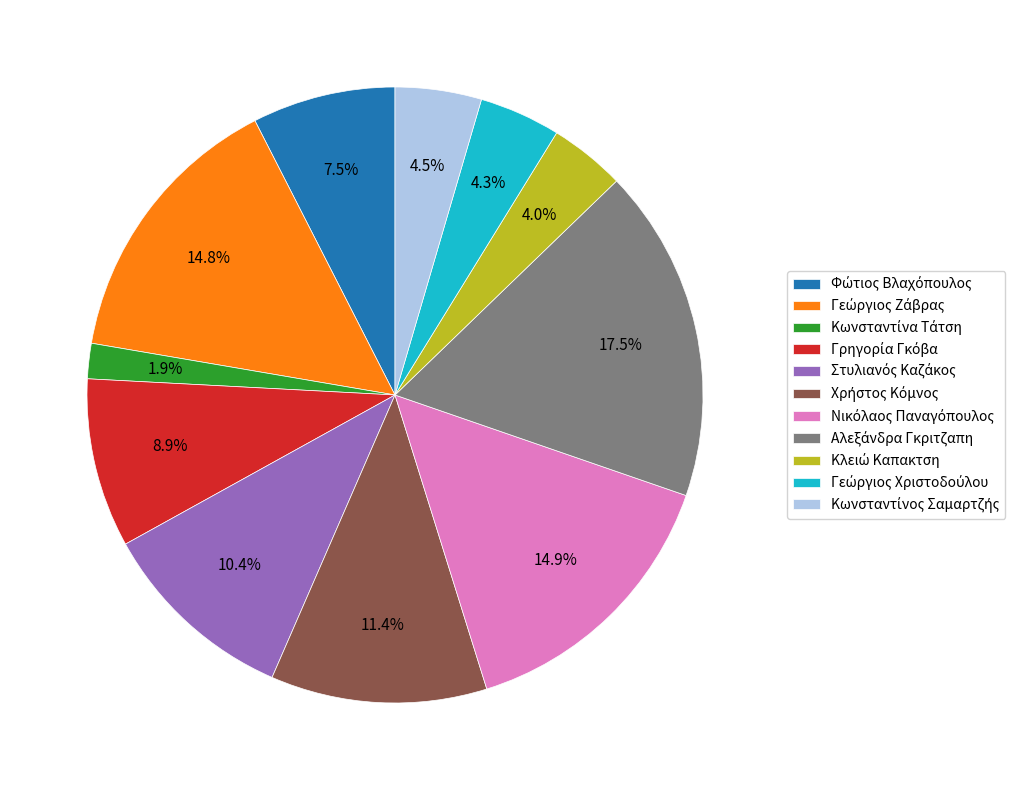

Is there any slice that represents more than half of the pie?

No